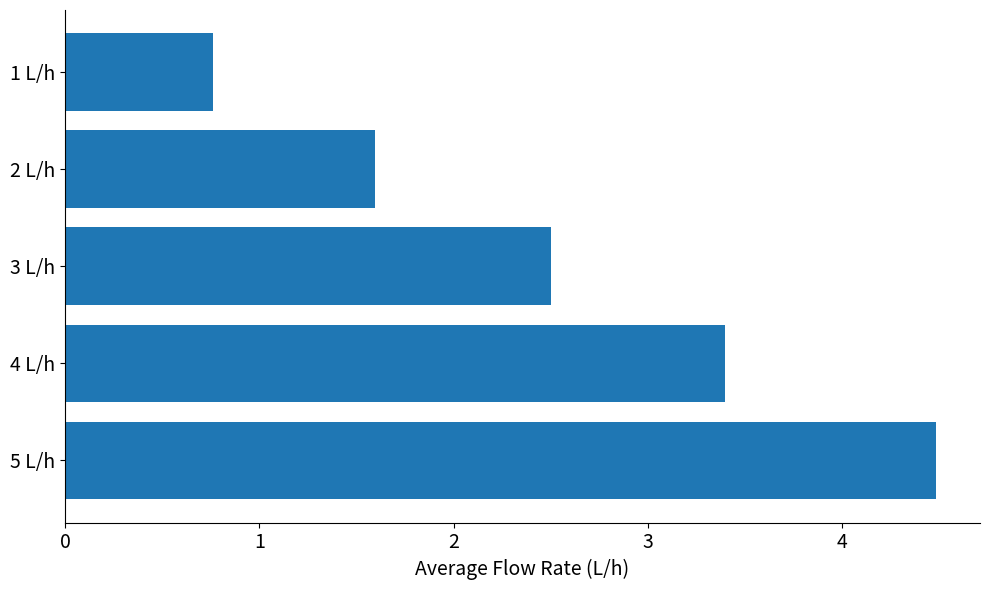

How many values are below 2?

2